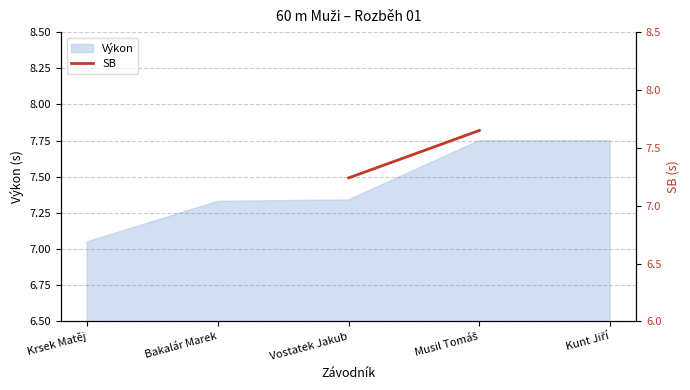

Where is Výkon nearest to the value 7?

Krsek Matěj